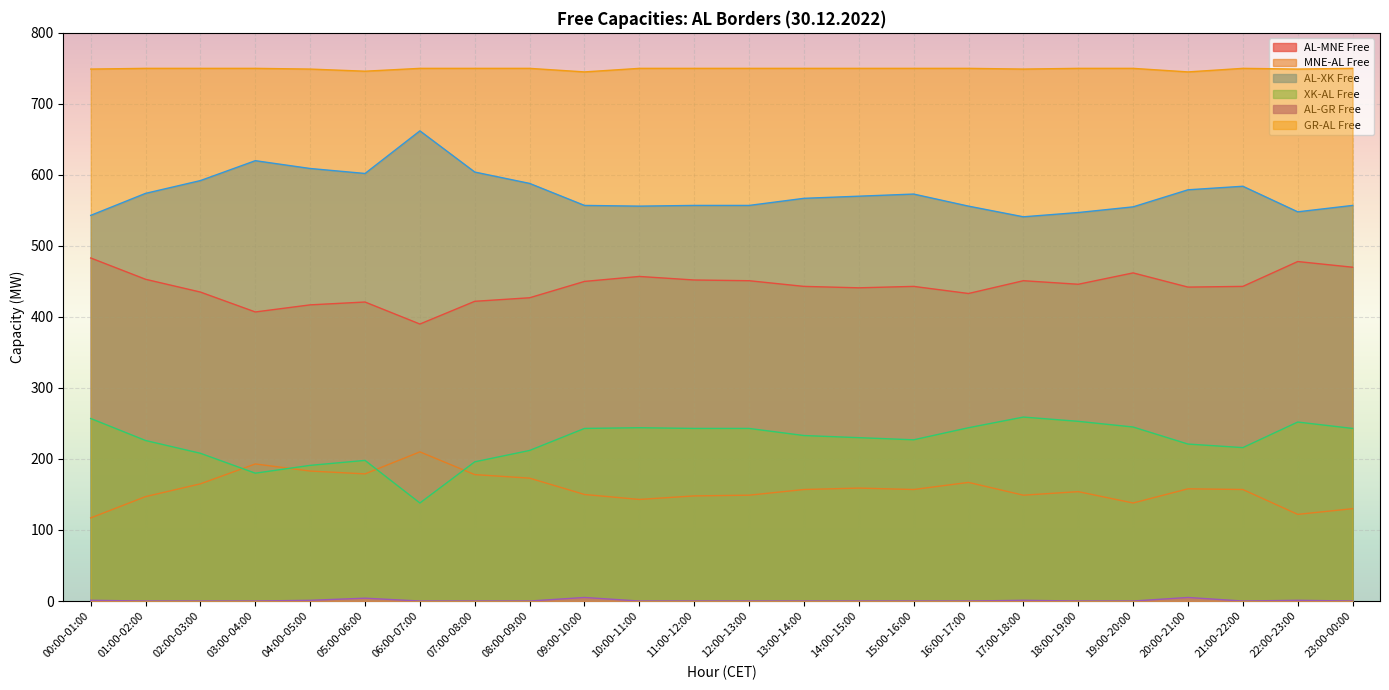

Does the chart display data point markers on the line(s)?

No